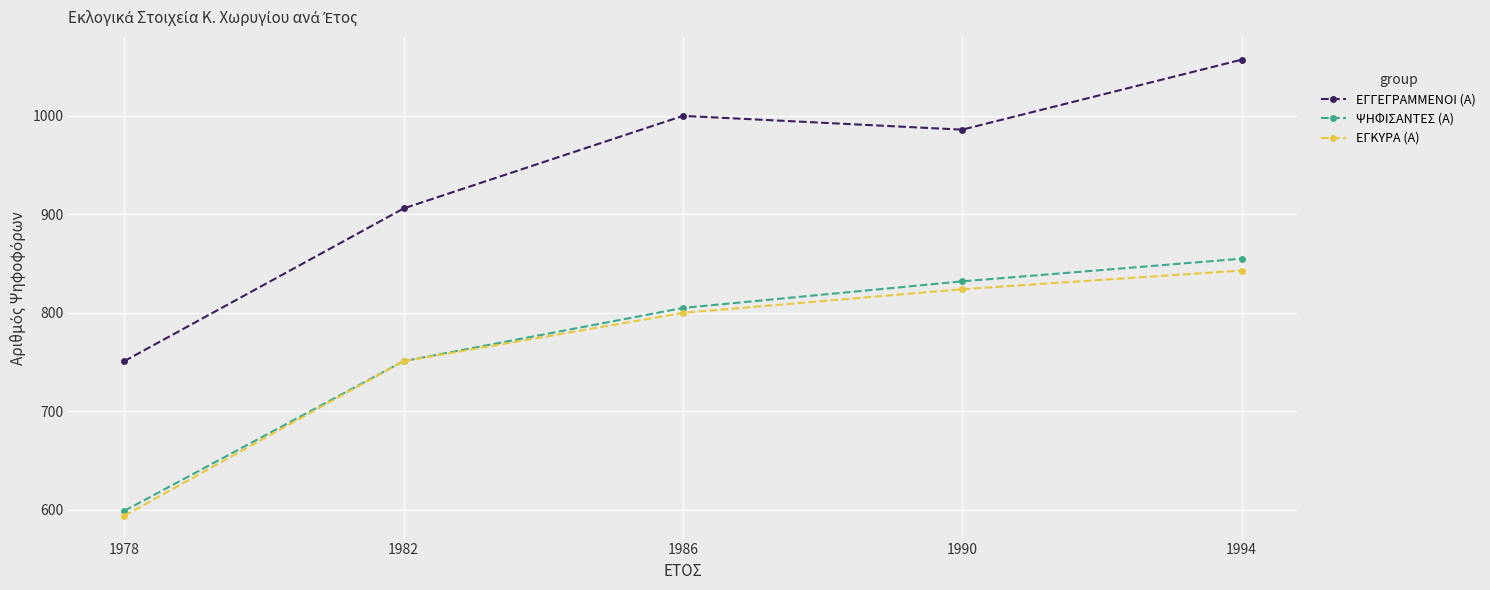

Which category has the highest value across all series?

1994